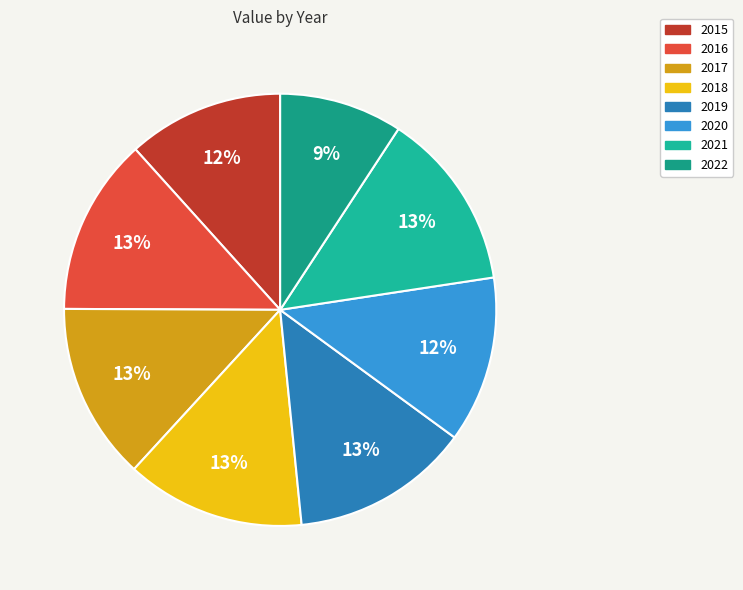

Between 2015 and 2018, which is larger?

2018